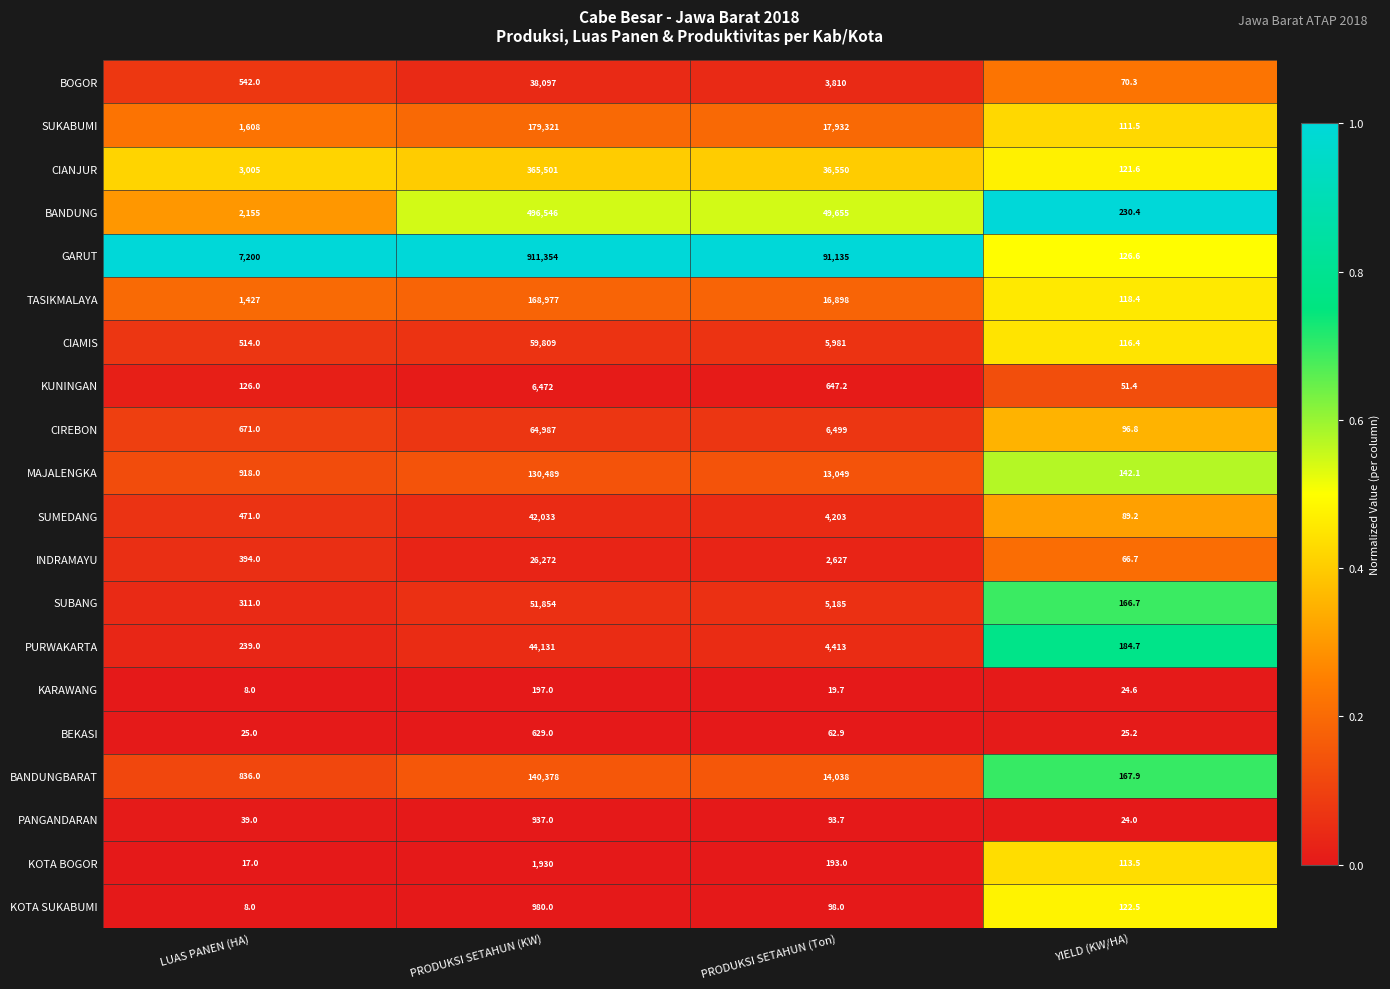

Rank the series by their maximum value, from lowest to highest.

KARAWANG, BEKASI, PANGANDARAN, KOTA SUKABUMI, KOTA BOGOR, KUNINGAN, INDRAMAYU, BOGOR, SUMEDANG, PURWAKARTA, SUBANG, CIAMIS, CIREBON, MAJALENGKA, BANDUNGBARAT, TASIKMALAYA, SUKABUMI, CIANJUR, BANDUNG, GARUT